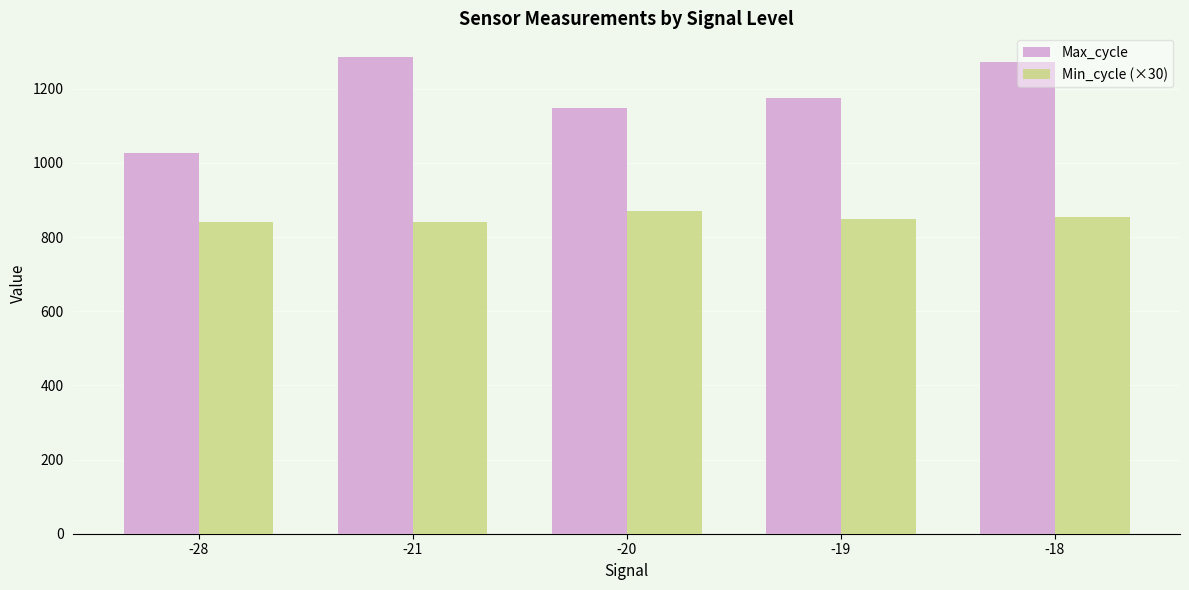

What is the spread (max minus min) of values at -28?

188.0